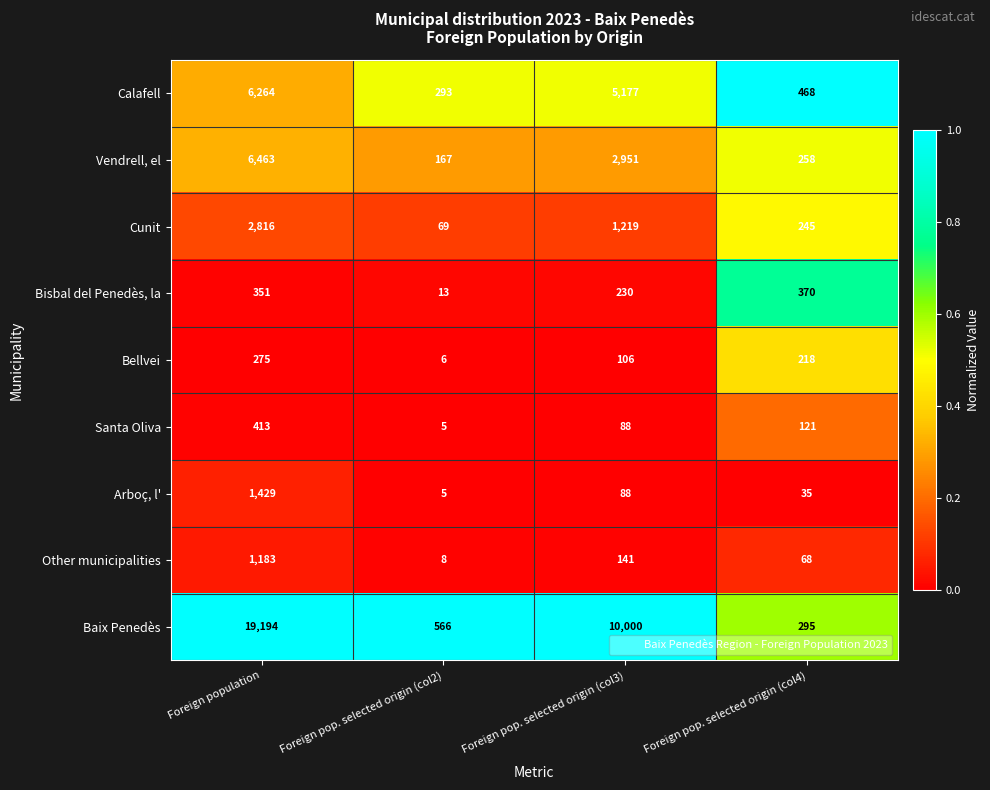

Rank the series by their maximum value, from lowest to highest.

Bellvei, Bisbal del Penedès, la, Santa Oliva, Other municipalities, Arboç, l', Cunit, Calafell, Vendrell, el, Baix Penedès